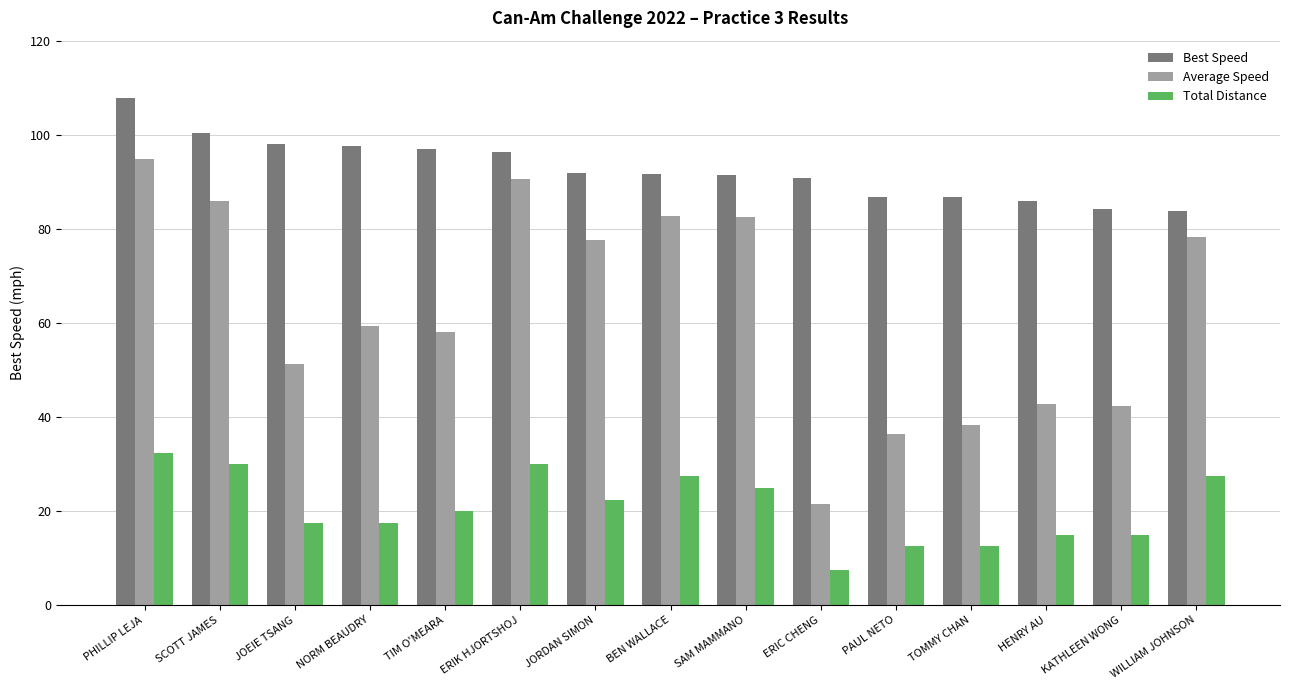

What is the label of the 8th bar from the right?

BEN WALLACE